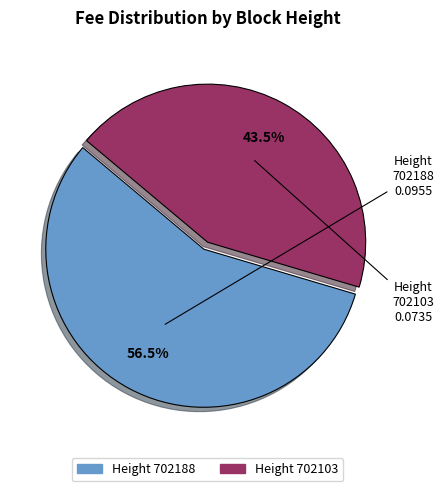

Does any single category account for the majority?

Yes